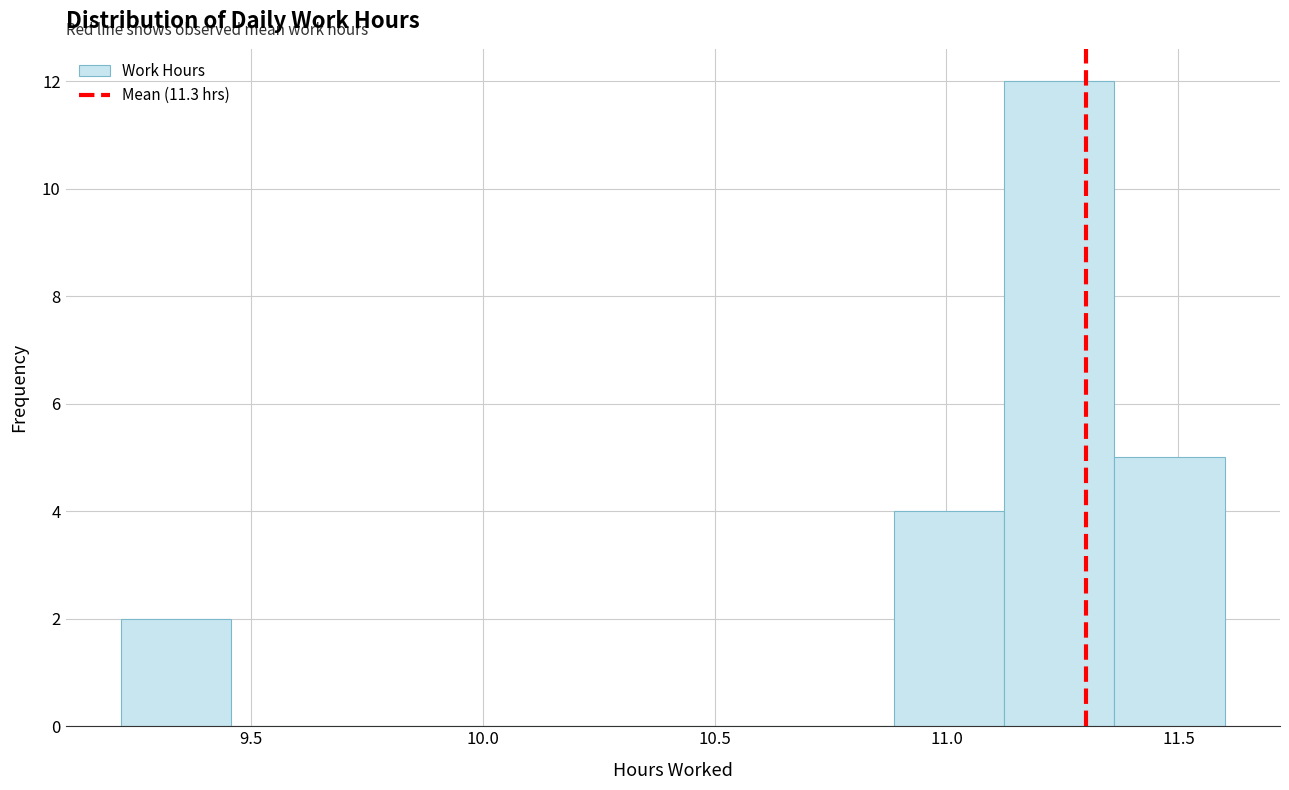

Which range on the x-axis has the tallest bar?

11.10 to 11.35